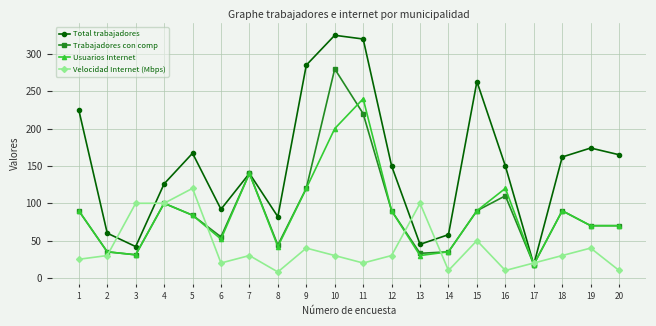

At how many categories does at least one series exceed 33?

19